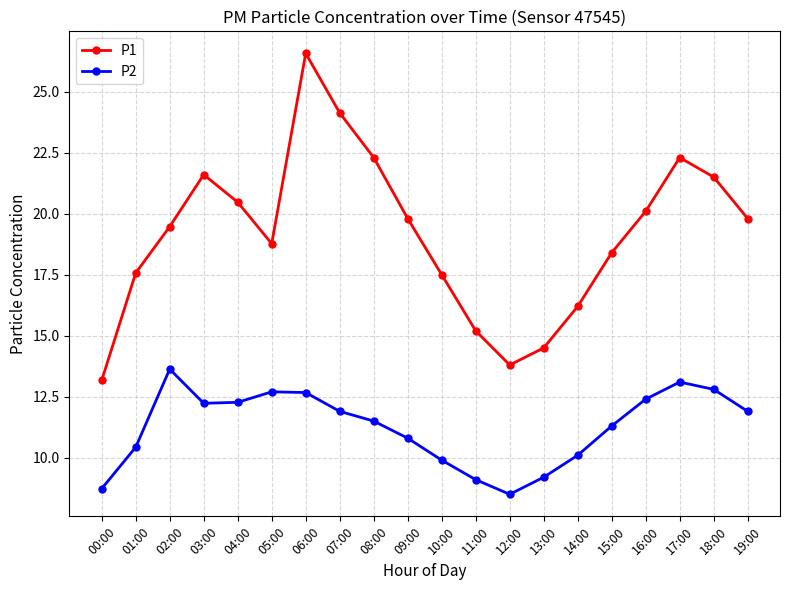

List the series in order of their overall mean, lowest first.

P2, P1